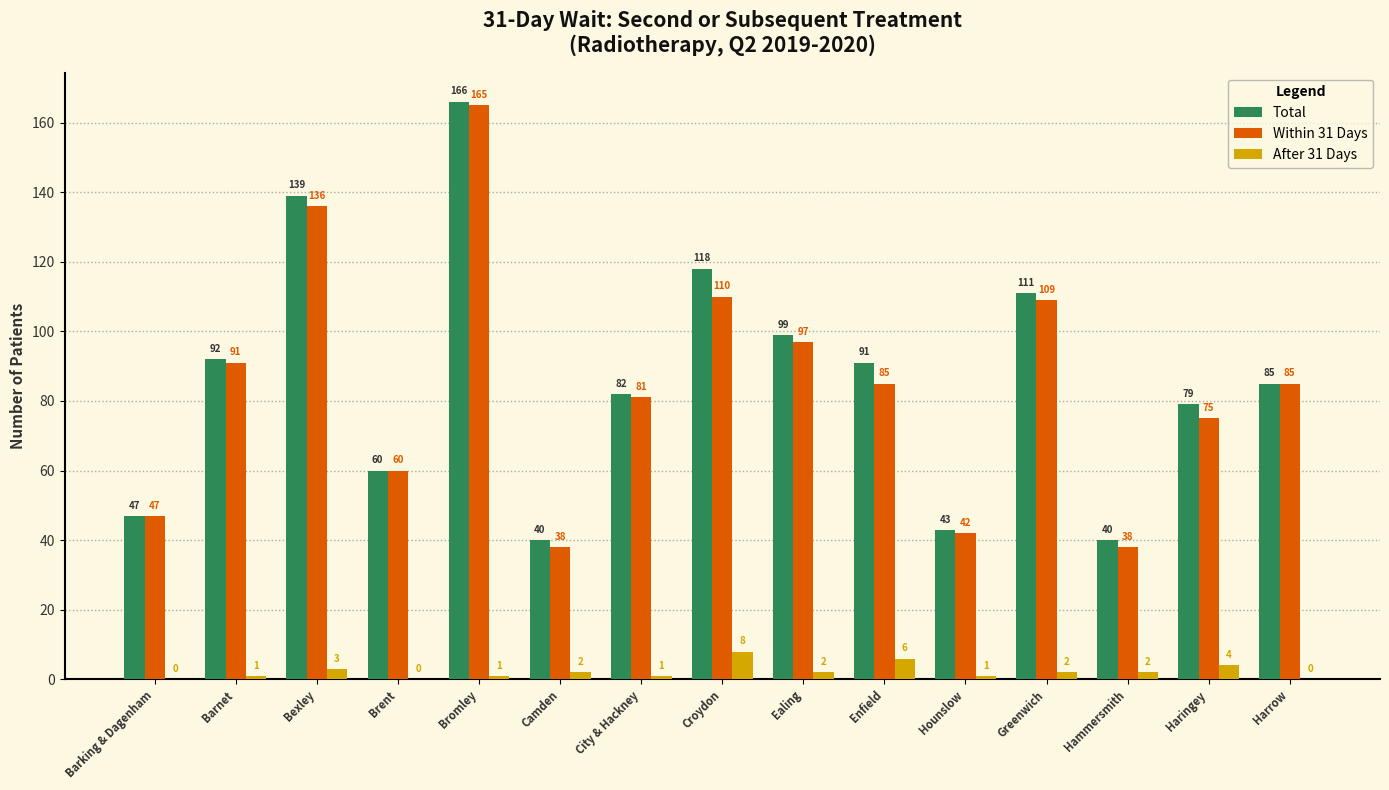

Which series has the widest spread of values?

Within 31 Days